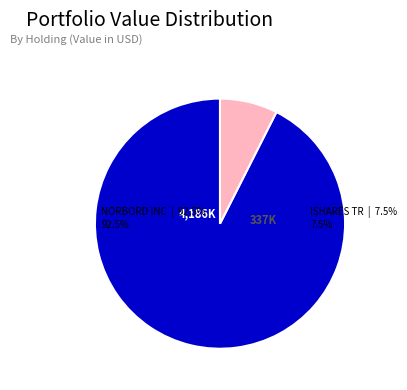

True or false: NORBORD INC accounts for 99% of the total.

False